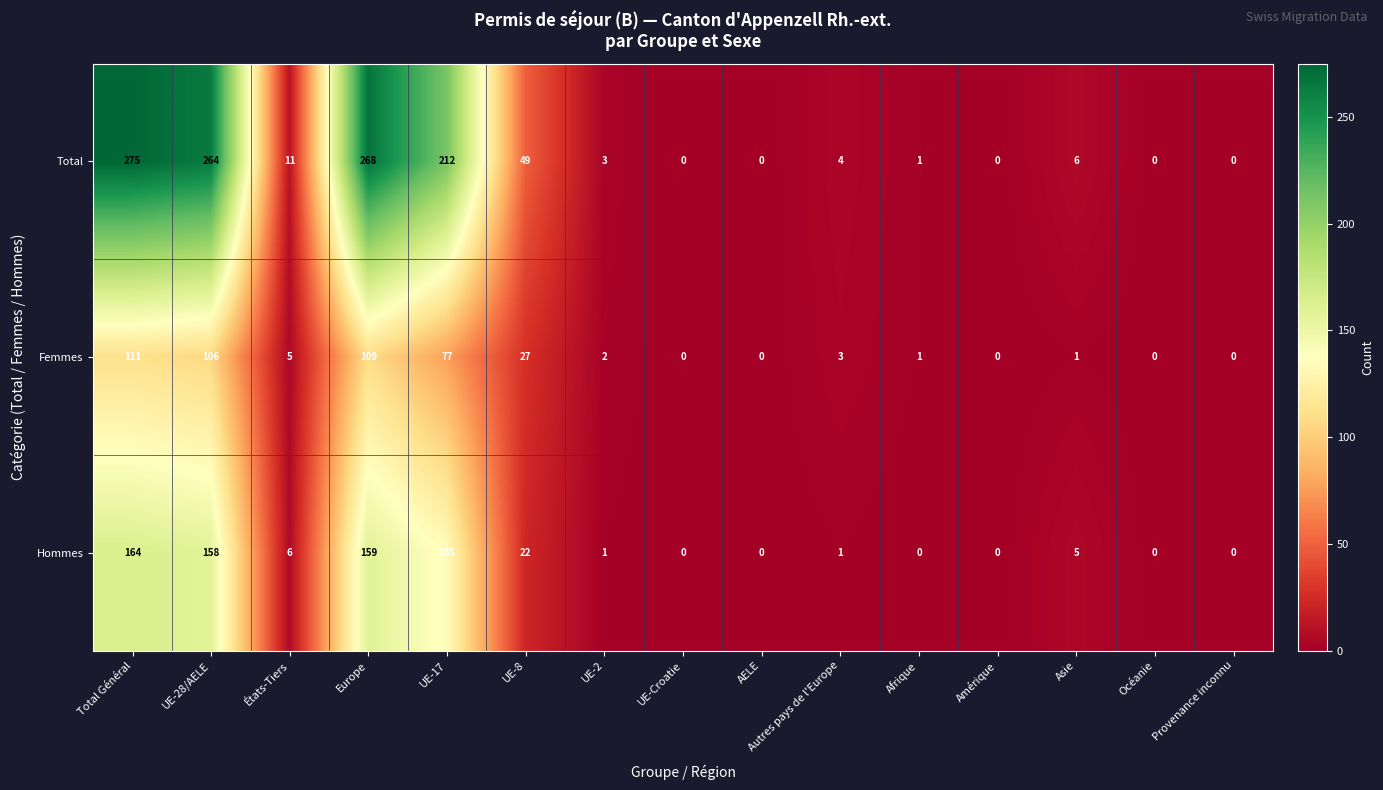

Is it true that Hommes equals 0 at Océanie?

True